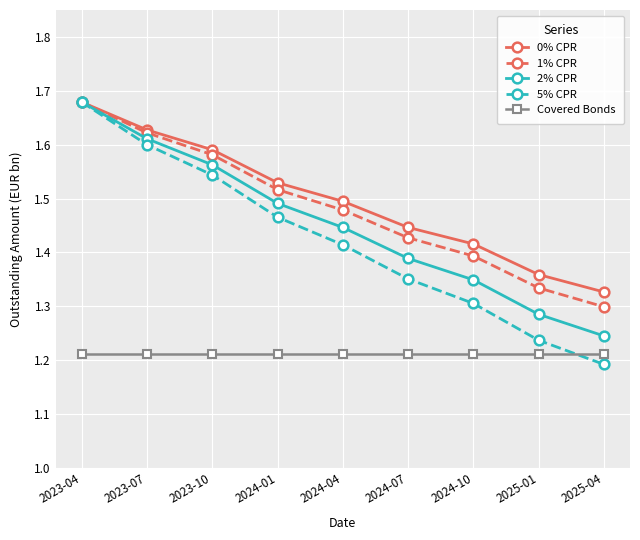

The 1% CPR series shows 2.6 at 2023-07. True or false?

False